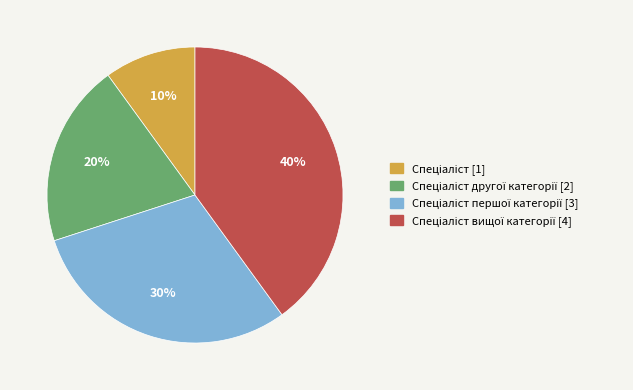

To the nearest percent, what is the difference between the largest and smallest slice percentages?

30%